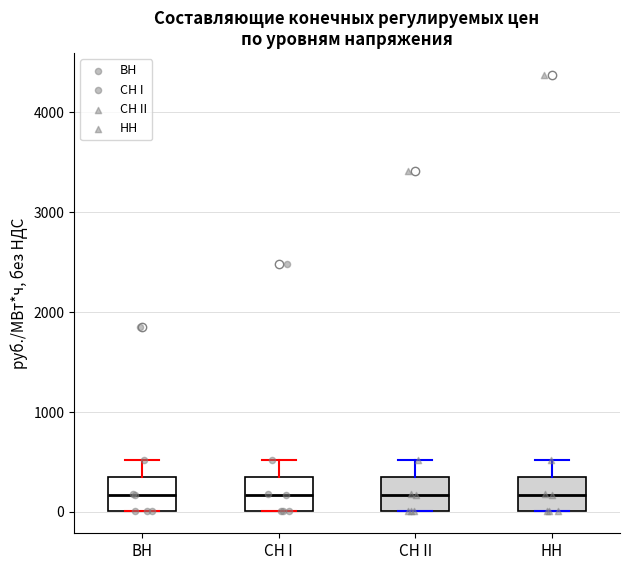

Reading left to right, transcribe this box plot: for each box, give where its median line is, the range the box spans, and where its two whiskers end, as read against the y-axis. The values are not printed on the chart, so give them approximately, as read against the axis.

ВН: median 200, box 0 to 300, whiskers 0 to 500
СН I: median 200, box 0 to 300, whiskers 0 to 500
СН II: median 200, box 0 to 300, whiskers 0 to 500
НН: median 200, box 0 to 300, whiskers 0 to 500